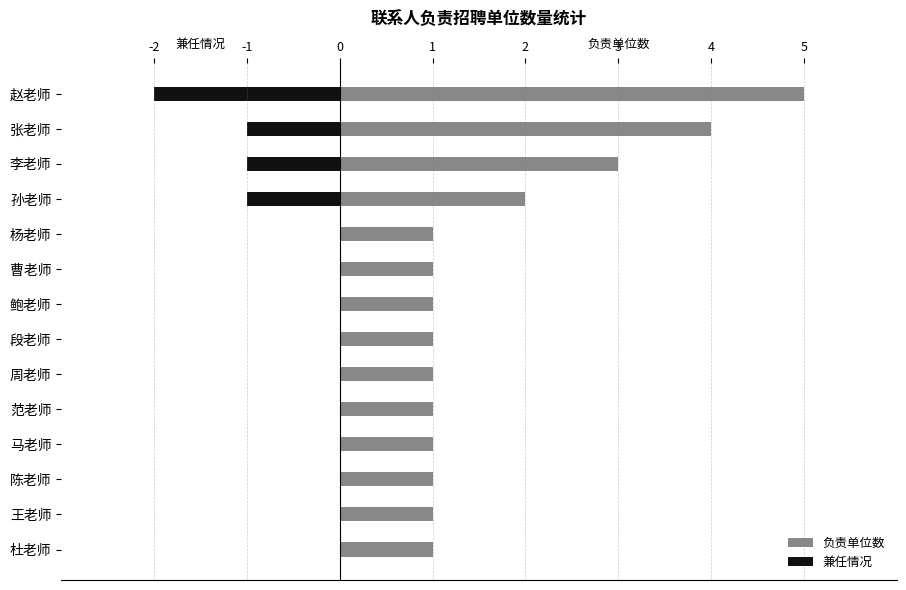

Which series has the largest range (max minus min)?

负责单位数